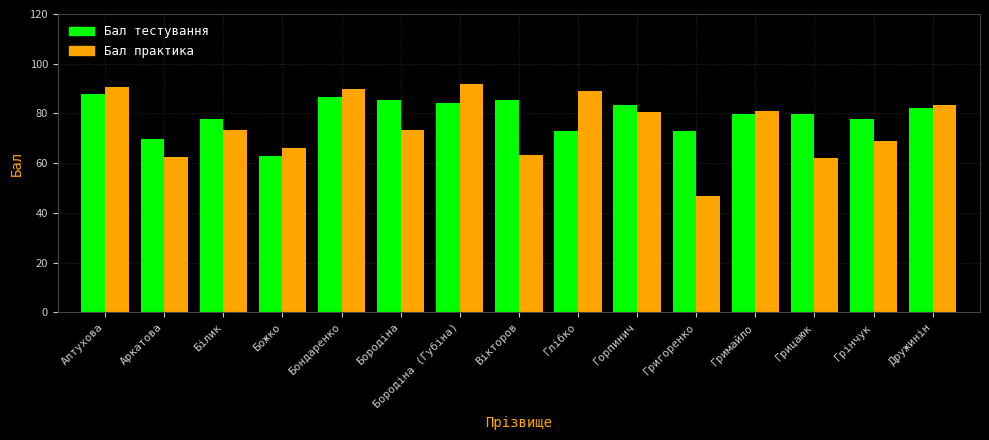

What is the total value across all series at Бородіна?

159.0